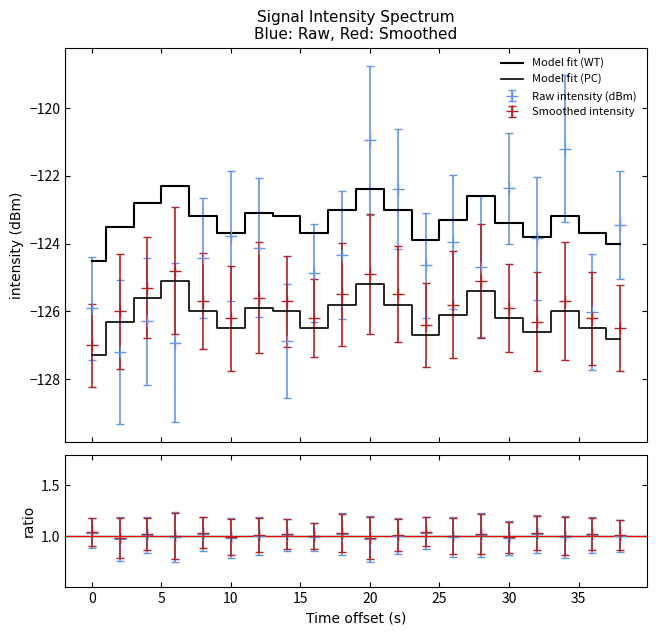

What is the difference between the maximum and second lowest values in the ratio_mean series?

0.1